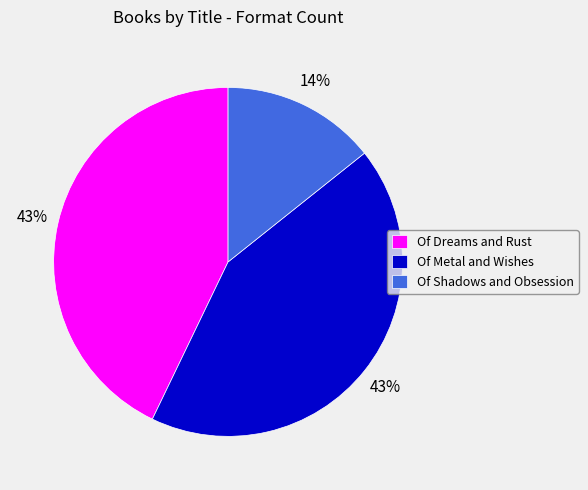

How many segments does this pie chart have?

3